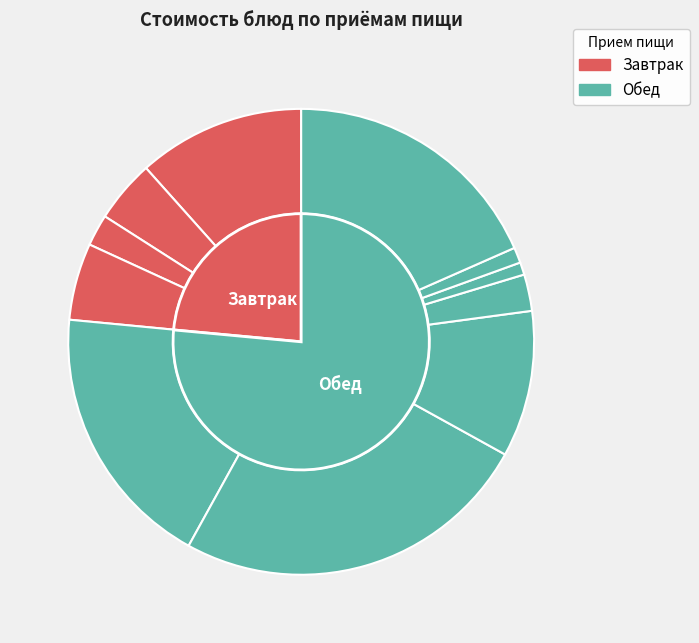

To the nearest percent, what is the average slice percentage?

9%